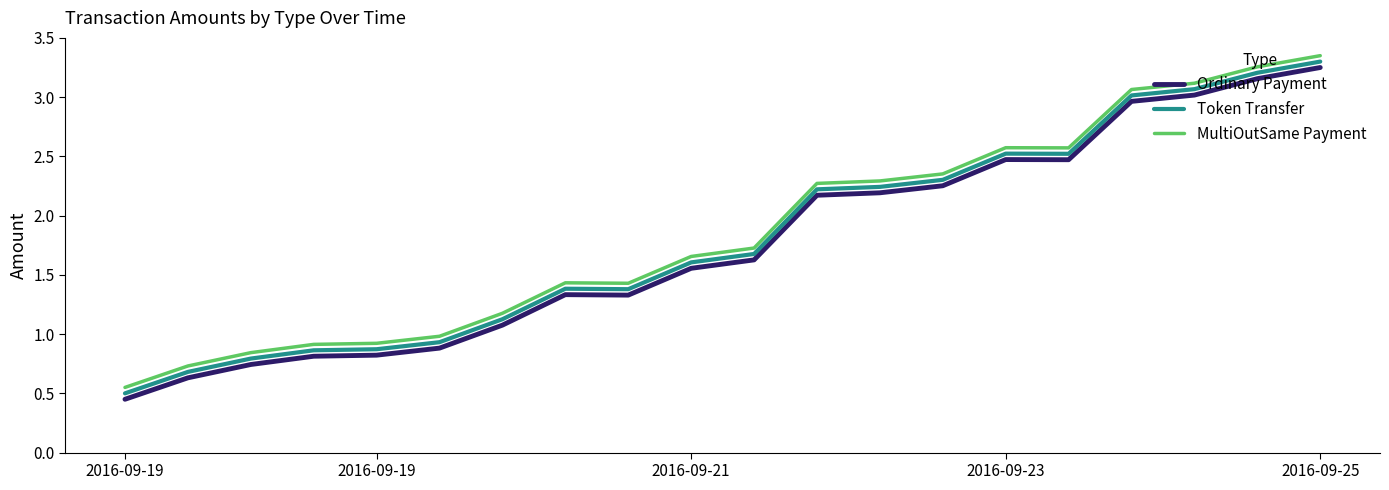

True or false: Ordinary Payment and Token Transfer cross at least once.

False